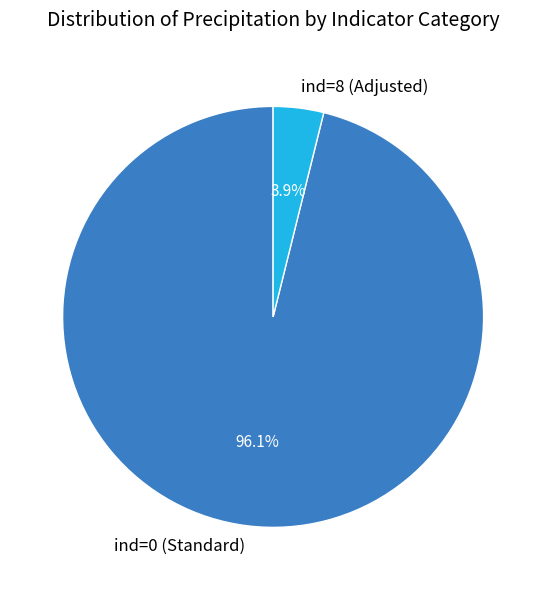

How many segments does this pie chart have?

2